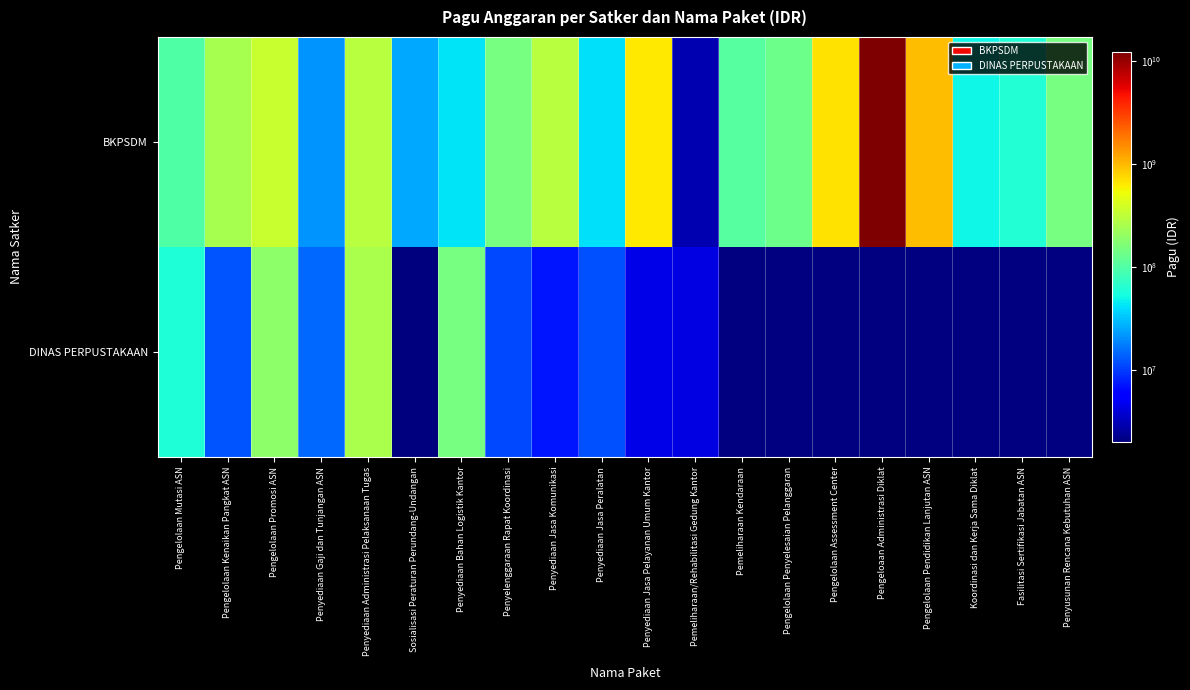

Is the value of DINAS PERPUSTAKAAN at Pengeloaan Administrasi Diklat greater than the value of BKPSDM at Penyediaan Administrasi Pelaksanaan Tugas?

No